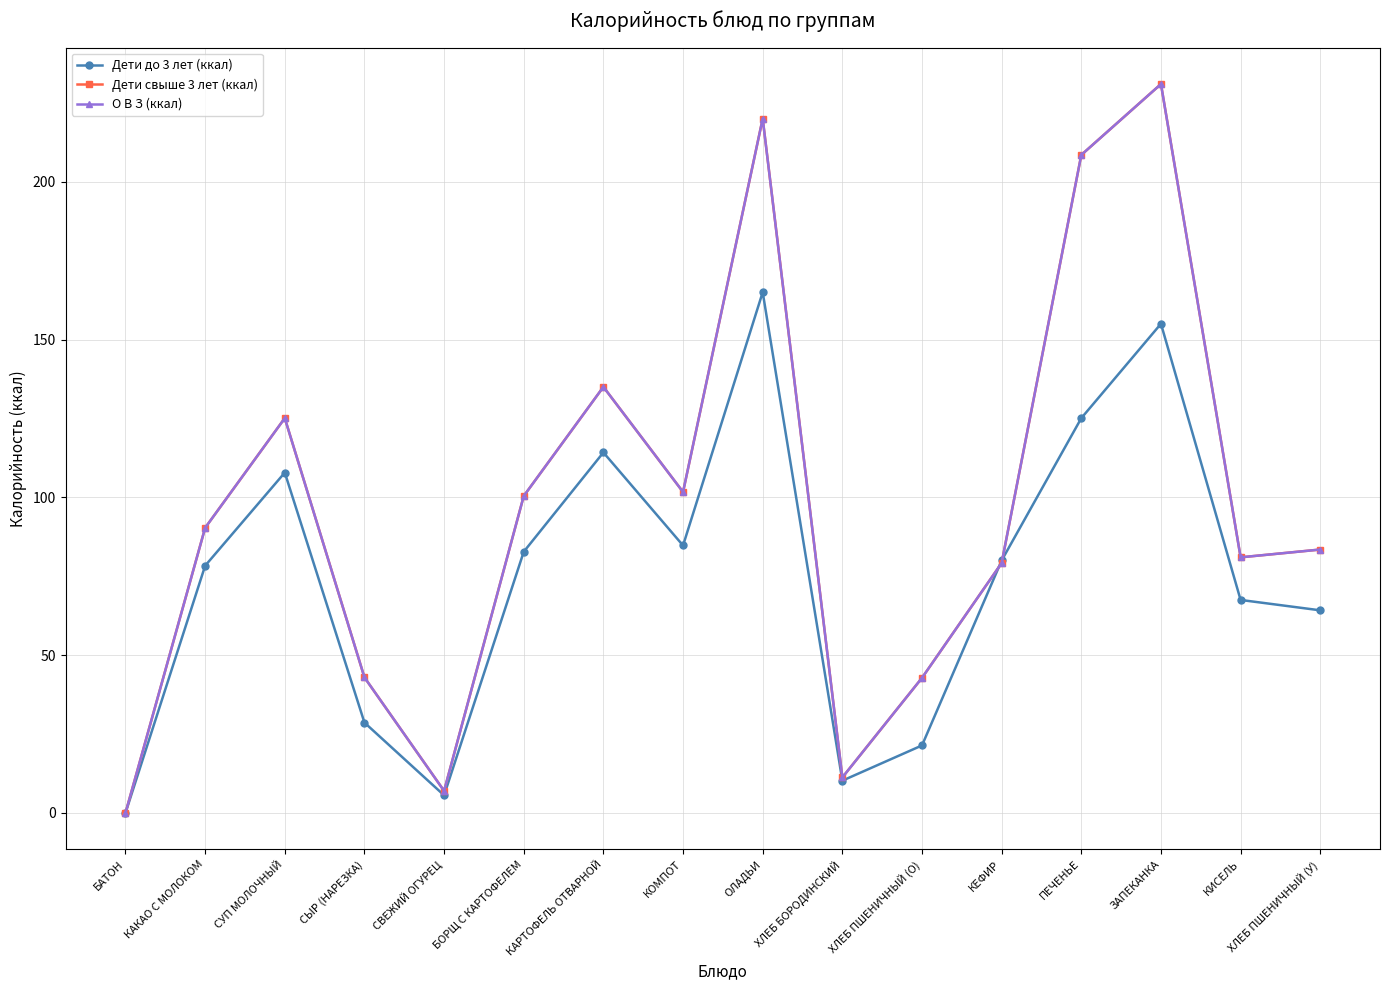

How many interior local peaks does the Дети до 3 лет (ккал) series have?

4